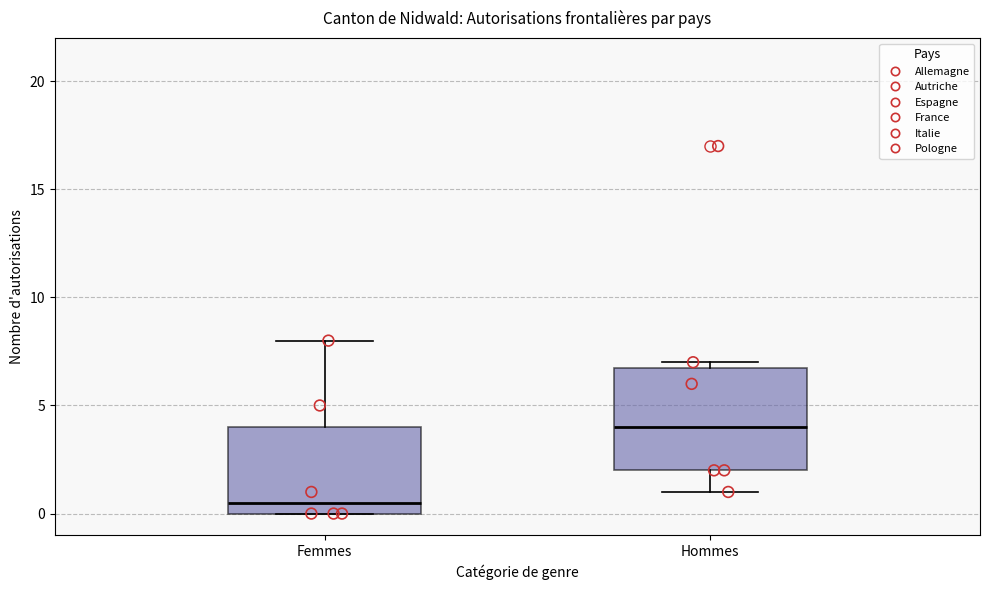

Where is the lower edge of the box for Hommes on the y-axis? The values are not printed on the chart, so give them approximately, as read against the axis.

2.0